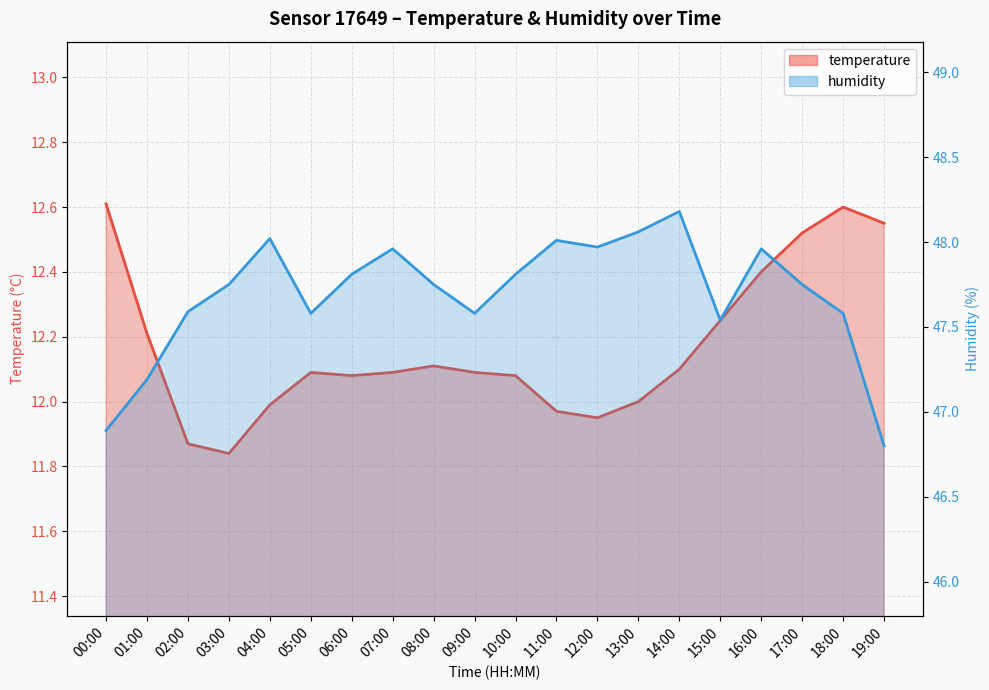

How many distinct data groups are displayed?

2